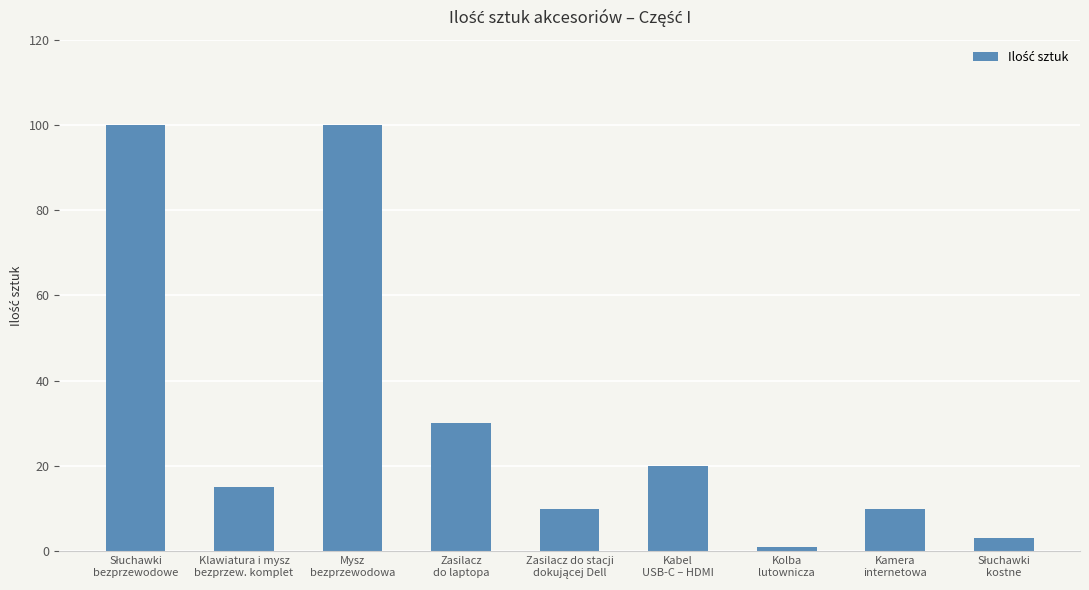

What is the sum of all values?

289